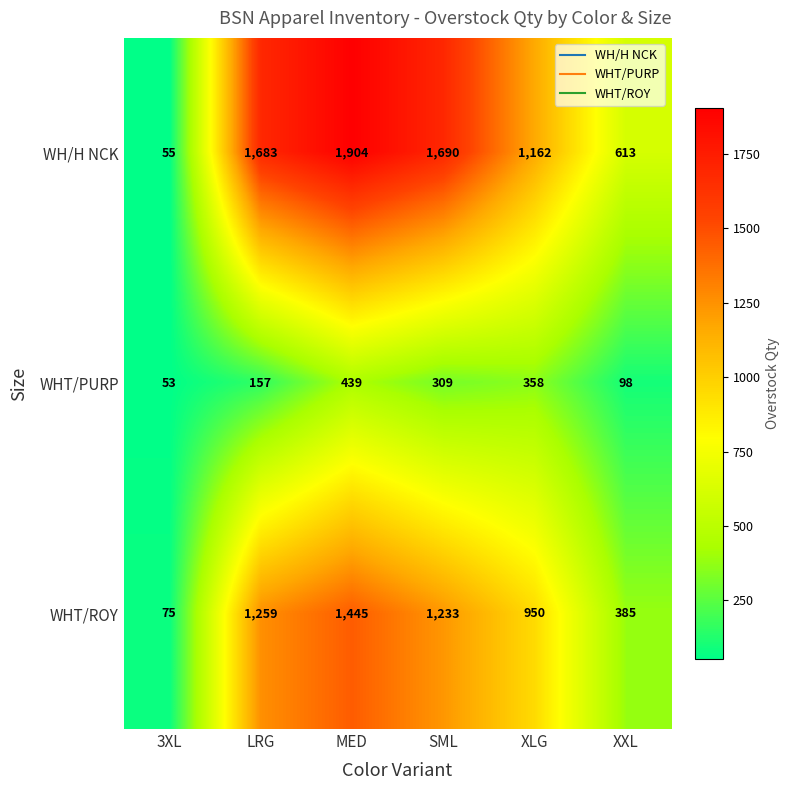

What is the difference between the maximum and minimum values in the WHT/ROY series?

1370